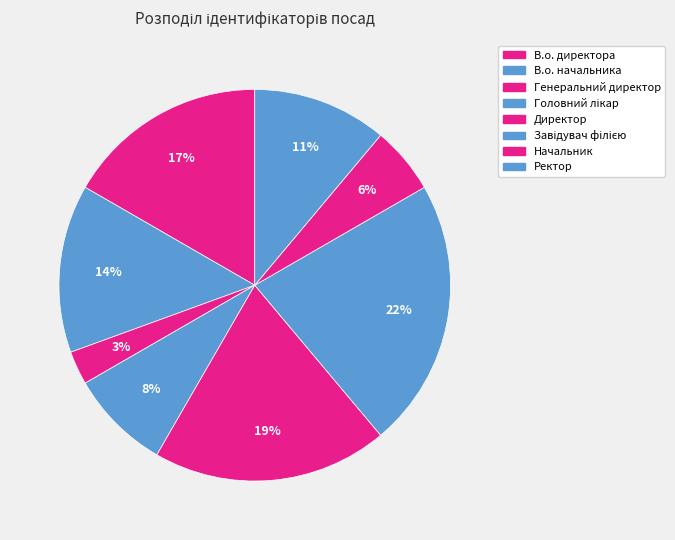

How many segments does this pie chart have?

8